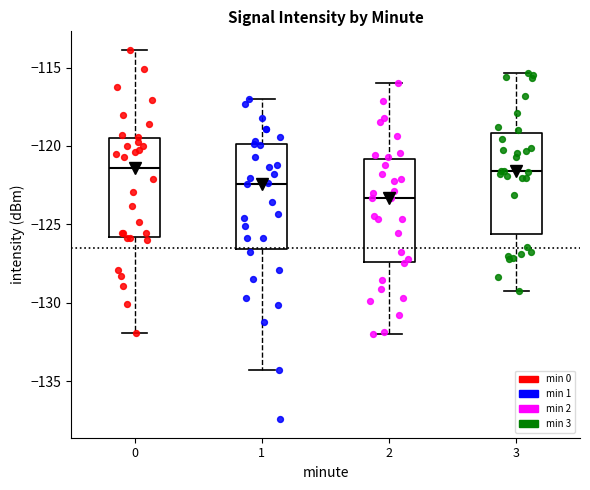

Reading left to right, read every box against the y-axis: the position of its median line, the range the box covers, and the ends of its whiskers. The values are not printed on the chart, so give them approximately, as read against the axis.

0: median -121.5, box -126.0 to -119.5, whiskers -132.0 to -114.0
1: median -122.5, box -126.5 to -120.0, whiskers -134.5 to -117.0
2: median -123.5, box -127.5 to -121.0, whiskers -132.0 to -116.0
3: median -121.5, box -125.5 to -119.0, whiskers -129.0 to -115.5